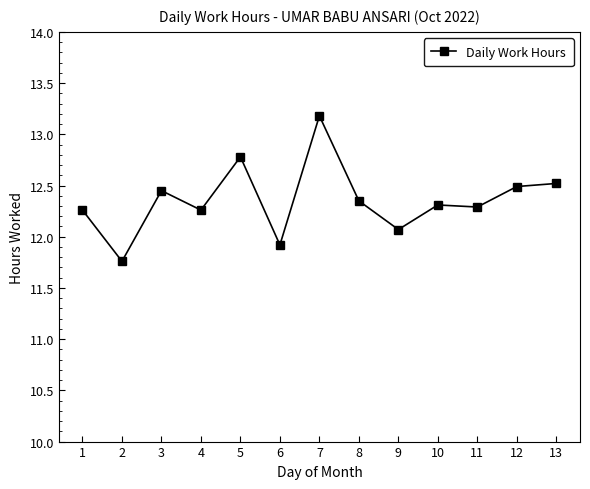

Which has a higher value, 7 or 1?

7